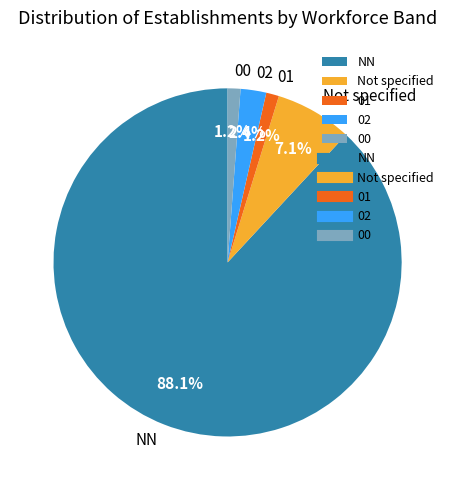

How many segments does this pie chart have?

5